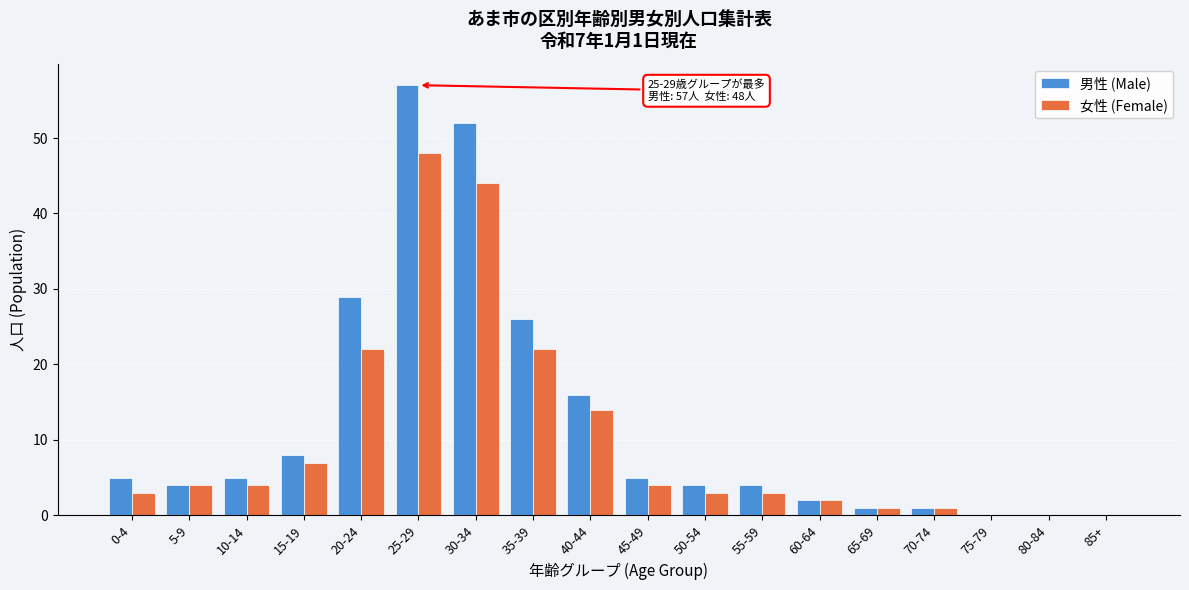

Between 25-29 and 70-74, which series saw the biggest shift?

男性 (Male)